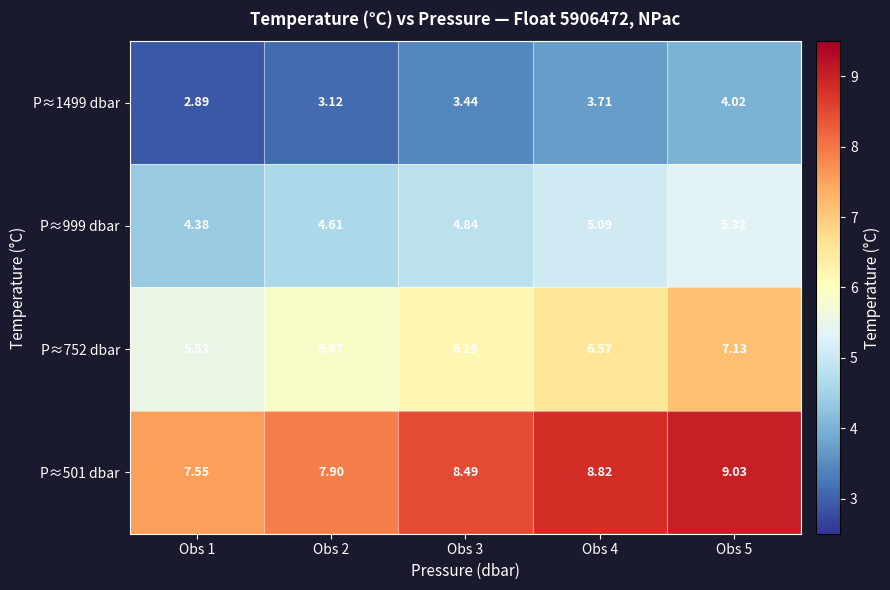

Is the value of P≈999 dbar at Obs 1 greater than the value of P≈752 dbar at Obs 3?

No